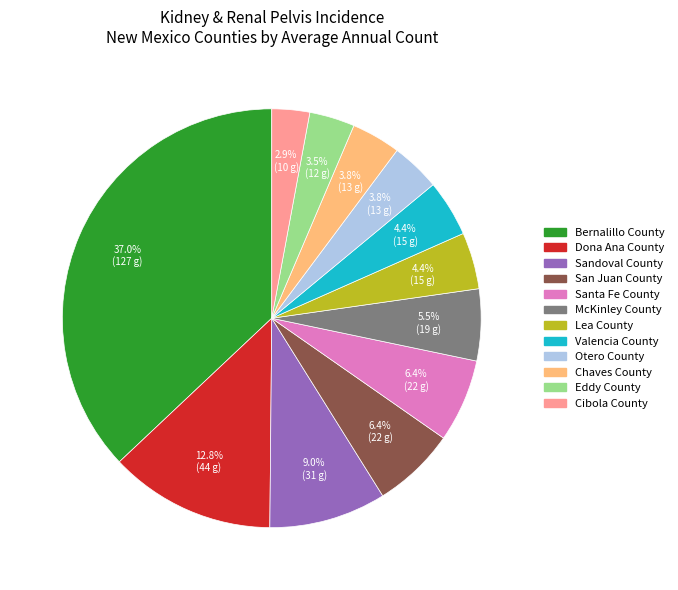

What is the smallest slice in the pie chart?

Cibola County